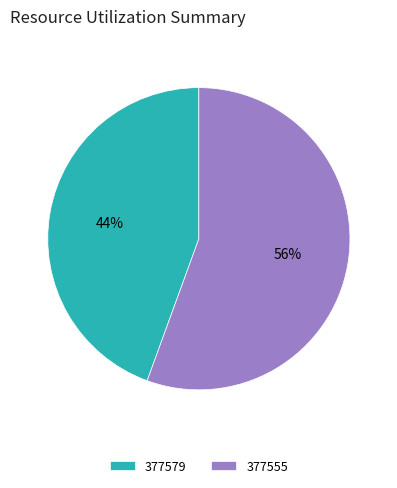

How many slices are in this pie chart?

2